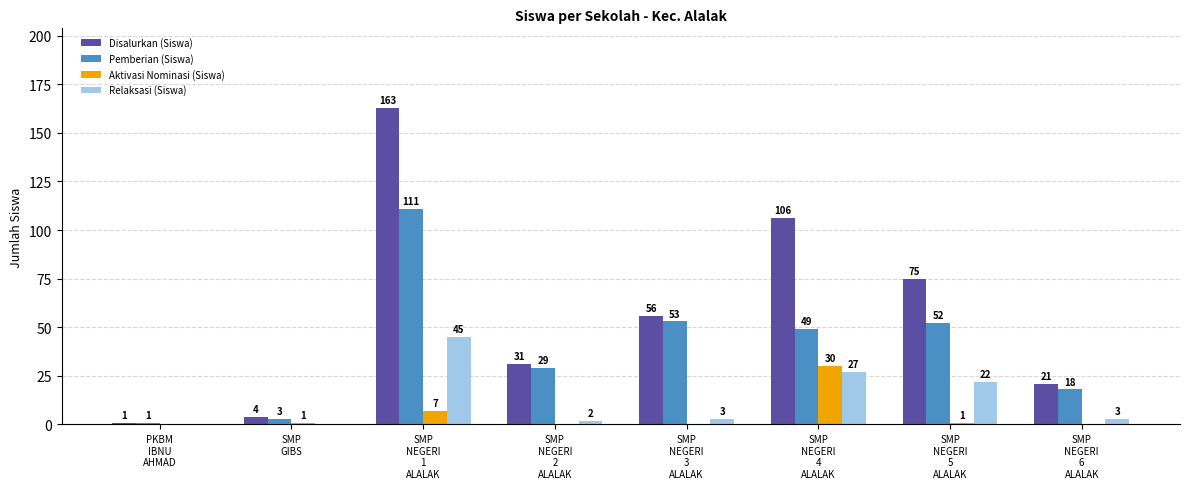

What is the greatest value displayed?

163